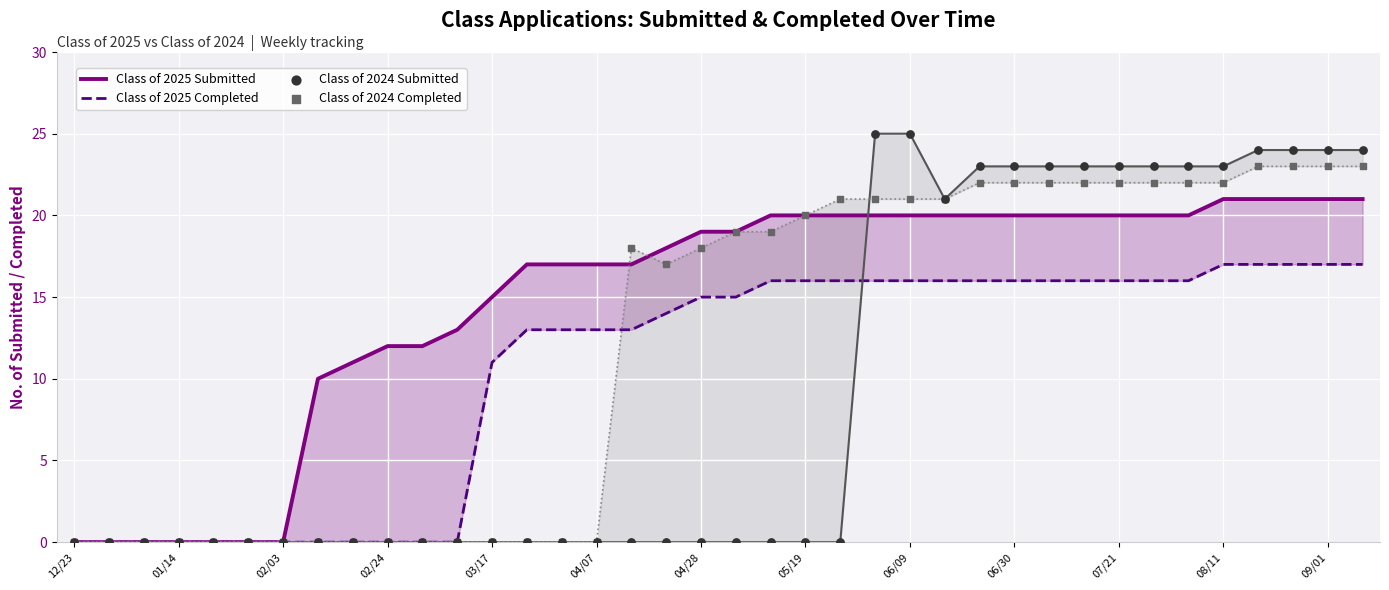

Which series has the largest Y range (max minus min)?

Class of 2024 Submitted